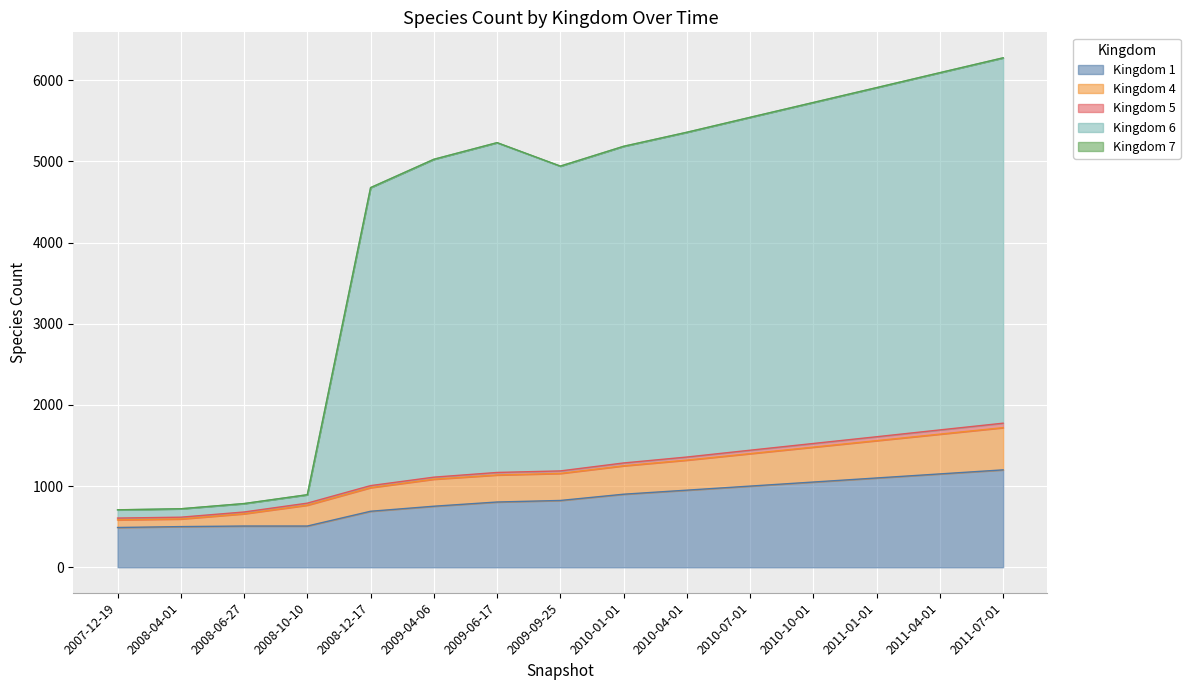

The value of Kingdom 1 at 2011-07-01 is 2139. True or false?

False